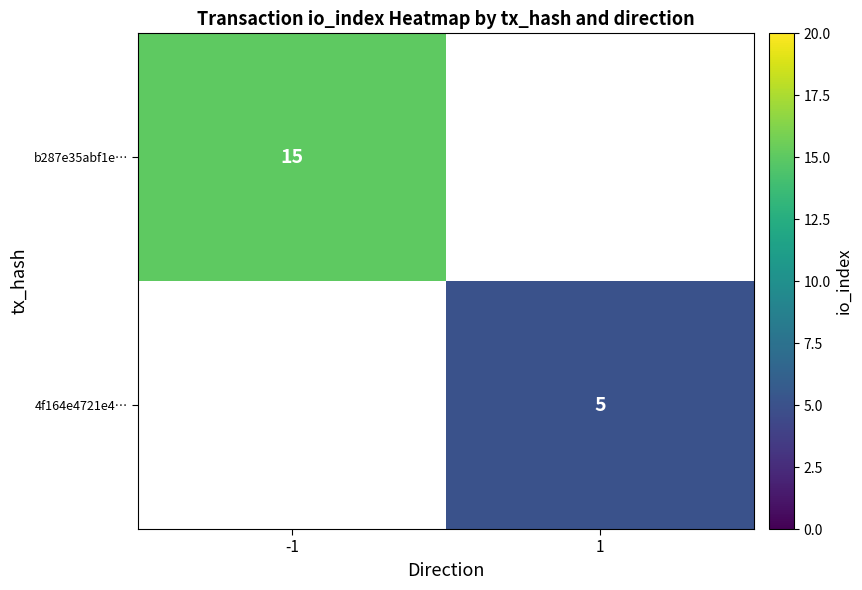

The b287e35abf1e… series shows 15 at -1. True or false?

True